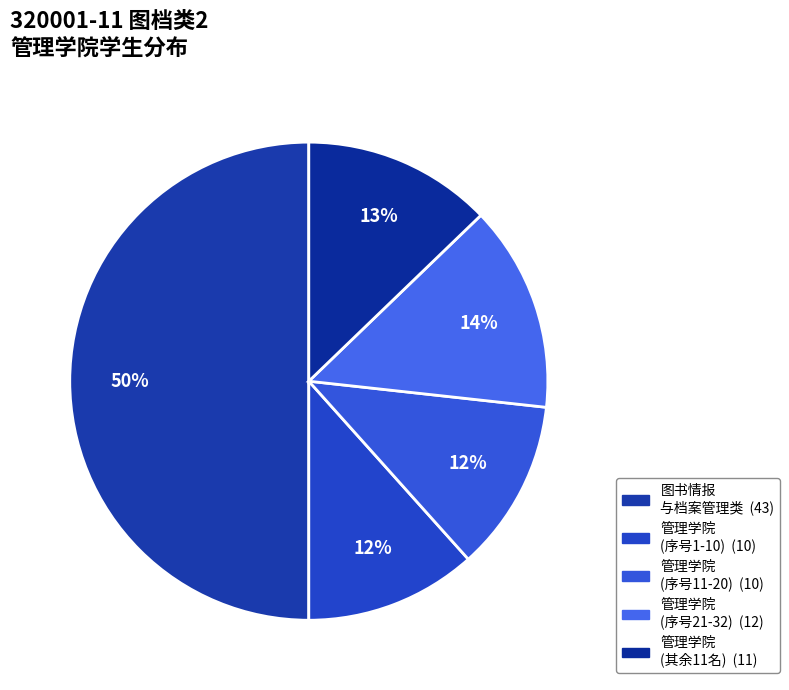

Is there a majority slice in this chart?

Yes